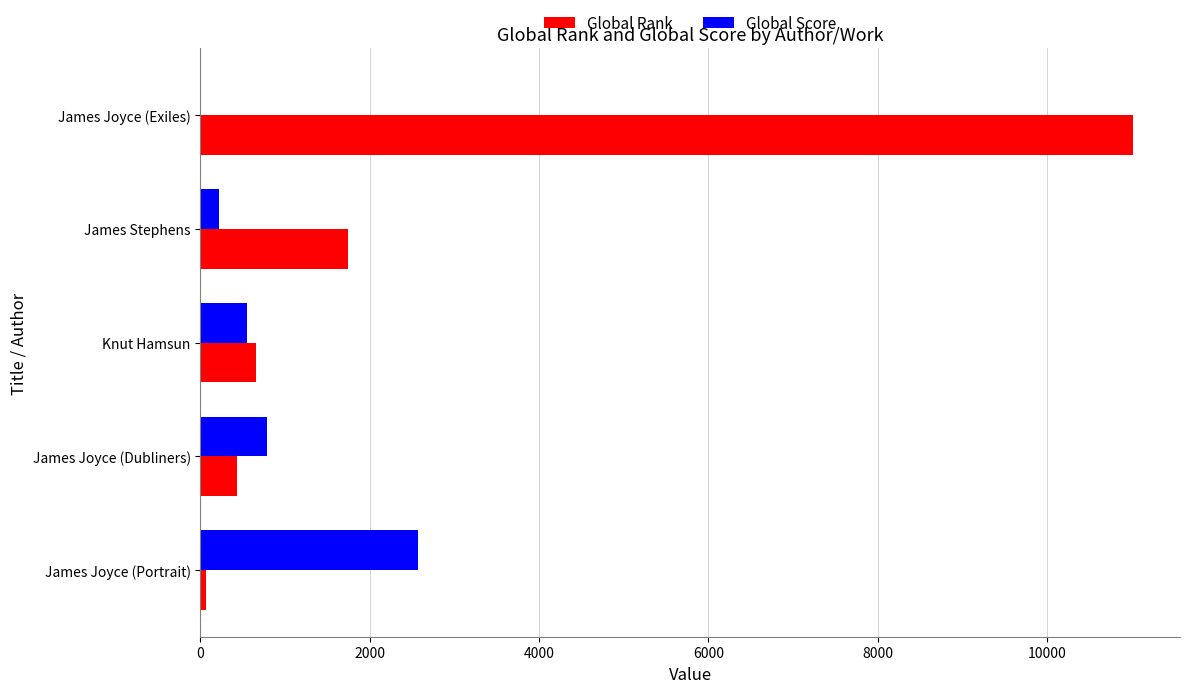

The Global Score series shows 3373 at James Joyce (Portrait). True or false?

False